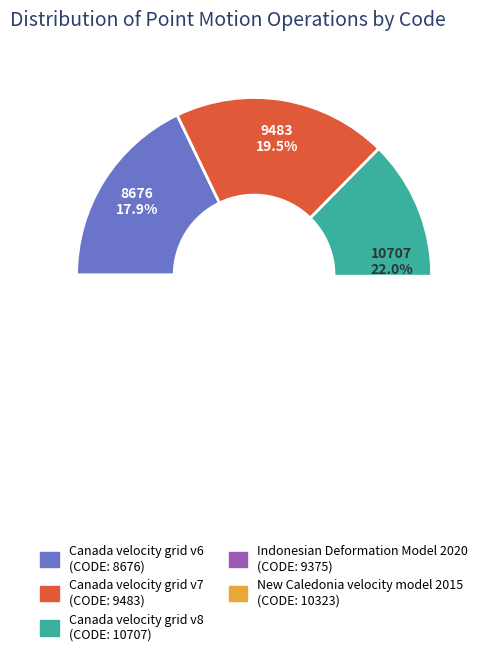

Which has a higher value, Canada velocity grid v8 or Canada velocity grid v7?

Canada velocity grid v8